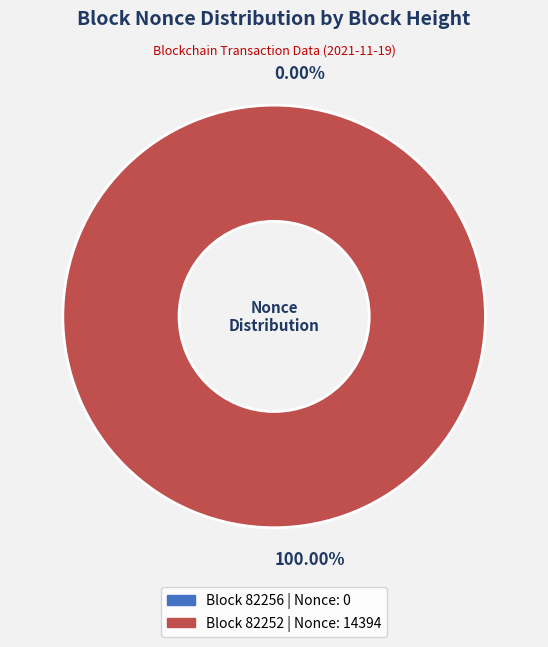

Do 82256 and 82252 together represent more than half of the pie?

Yes